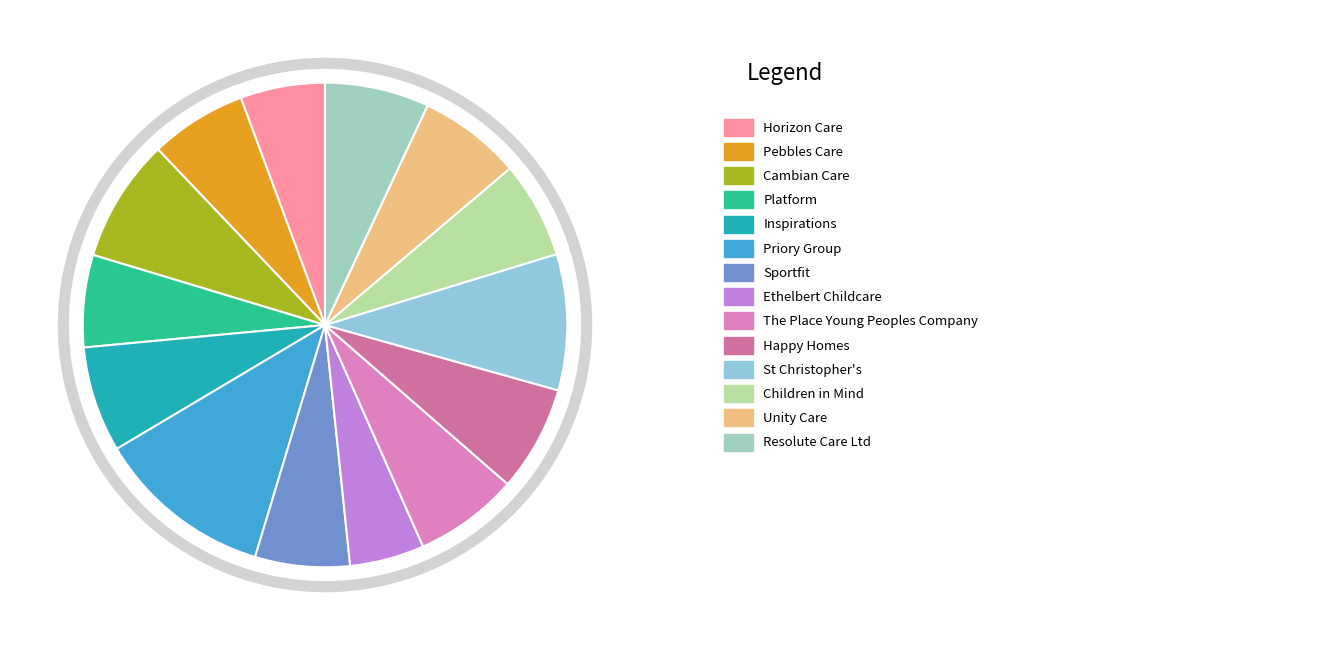

Does any single category account for the majority?

No